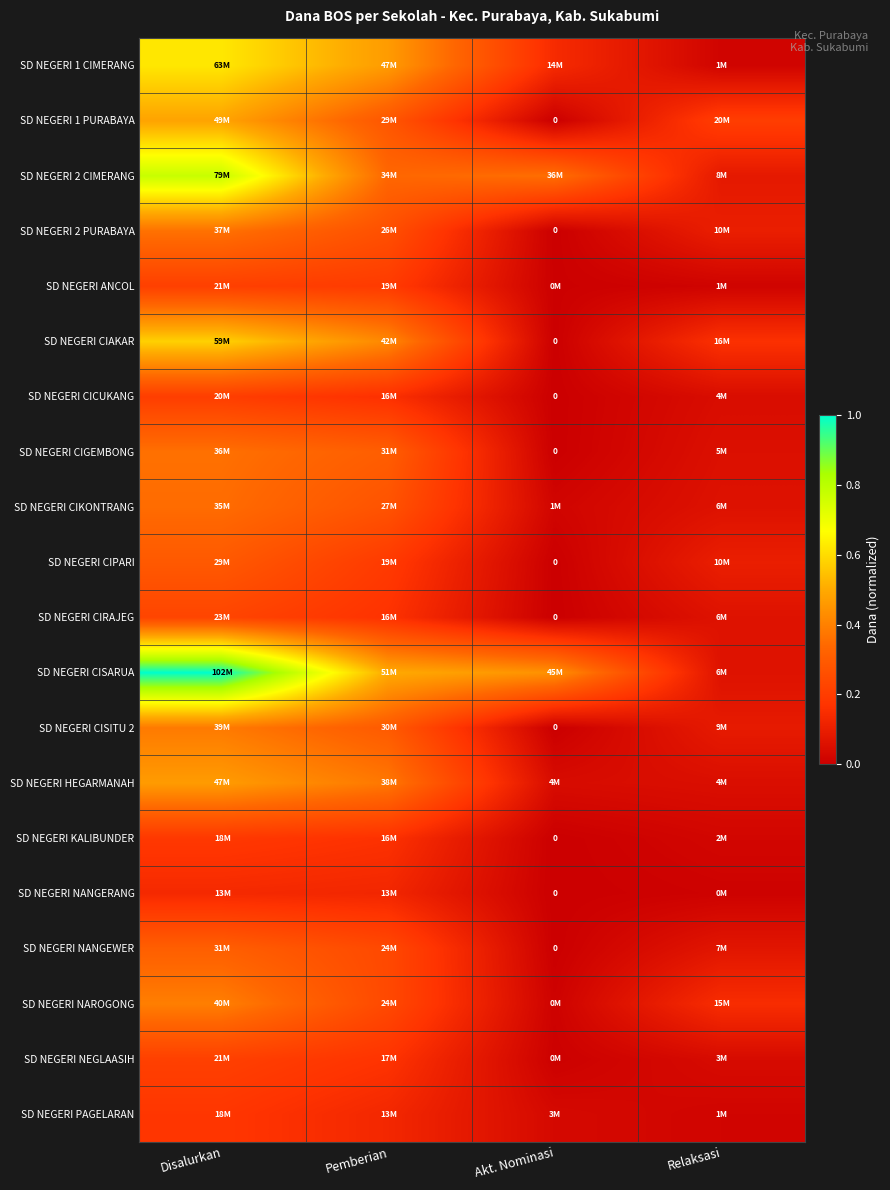

The value of SD NEGERI 1 PURABAYA at Relaksasi is 0.2. True or false?

True